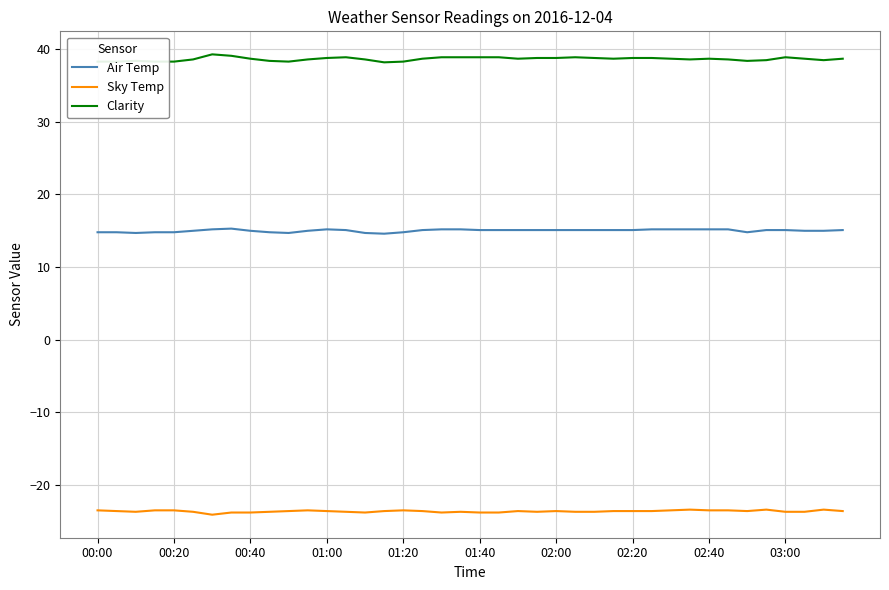

What is the average value of the Sky Temp series?

-23.6